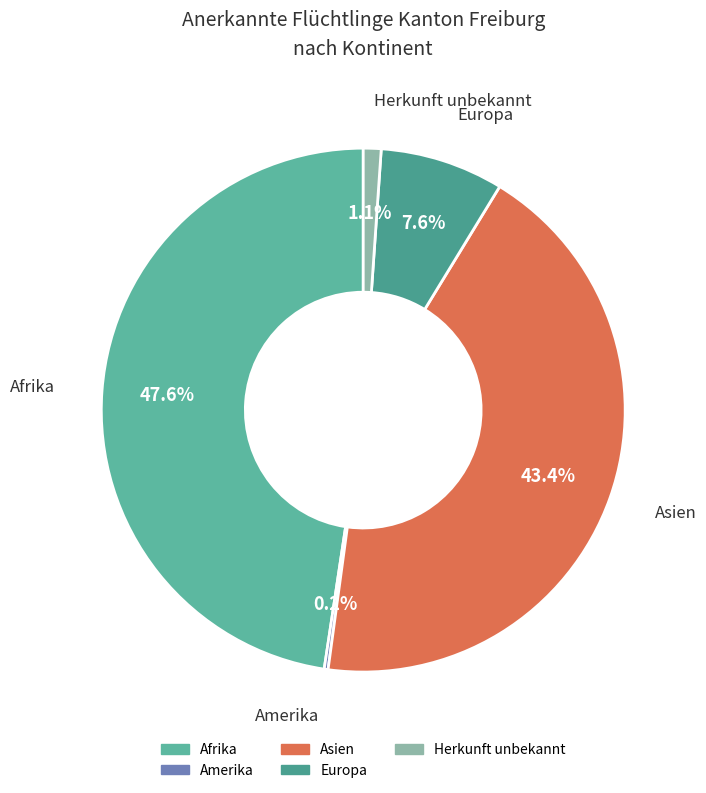

What is the ratio of the value at Asien to the value at Europa?

5.7